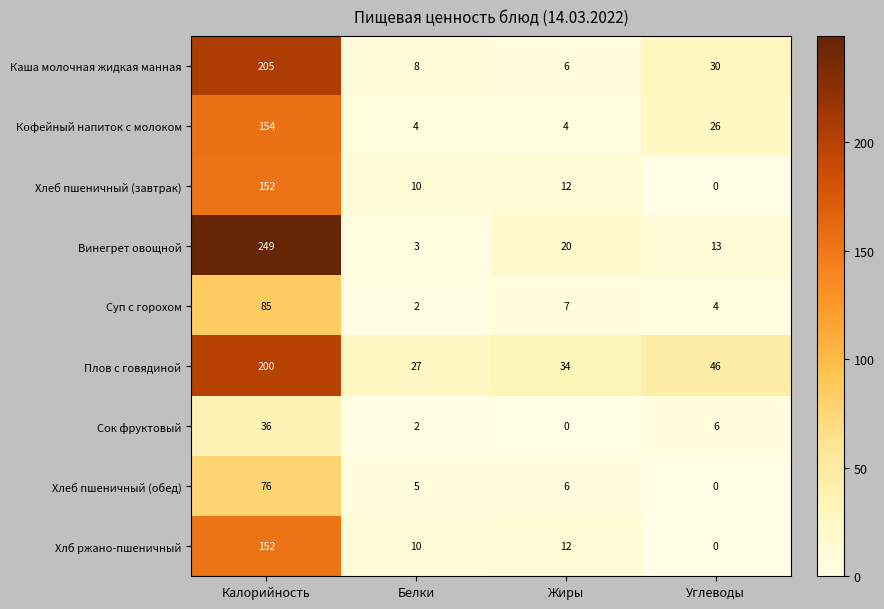

Count the number of data series in this chart.

9